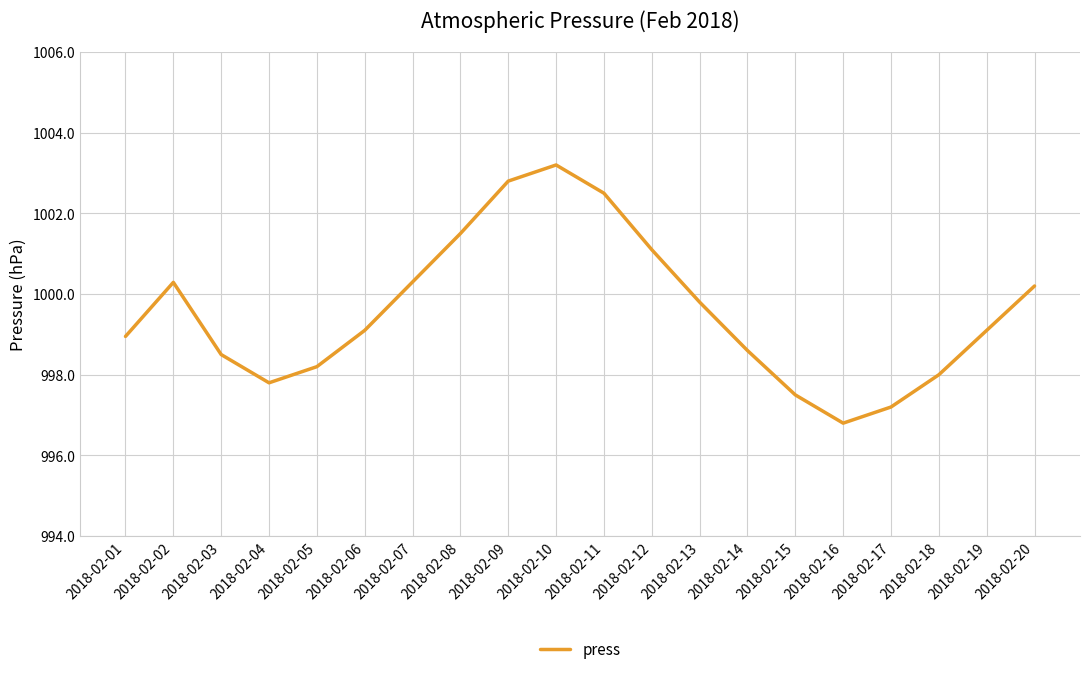

The value at 2018-02-09 is 1430.4. True or false?

False